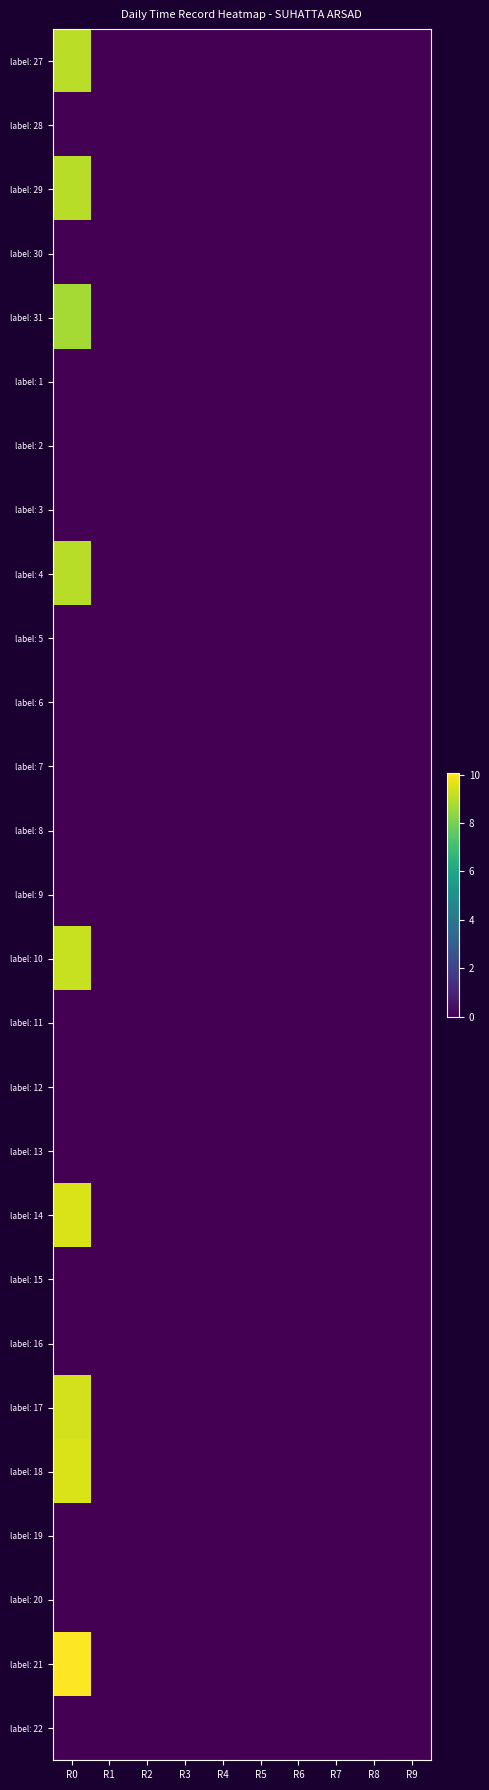

Rank the series at R5 from highest to lowest value.

label: 27, label: 28, label: 29, label: 30, label: 31, label: 1, label: 2, label: 3, label: 4, label: 5, label: 6, label: 7, label: 8, label: 9, label: 10, label: 11, label: 12, label: 13, label: 14, label: 15, label: 16, label: 17, label: 18, label: 19, label: 20, label: 21, label: 22